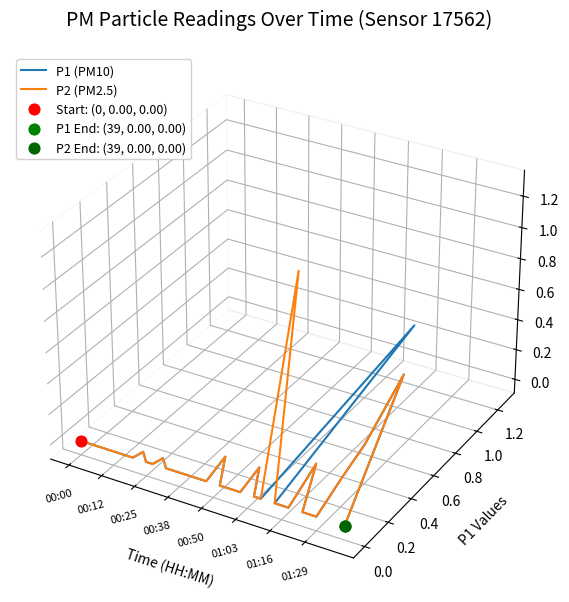

Is the value of P1 (PM10) at 17 greater than the value of P2 (PM2.5) at 11?

No